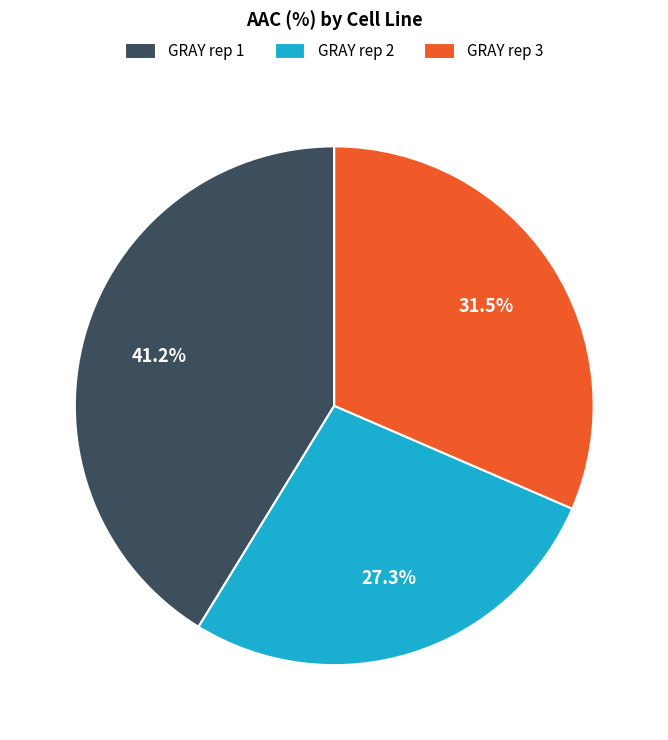

How much of the chart is everything except GRAY rep 3?

68.5%